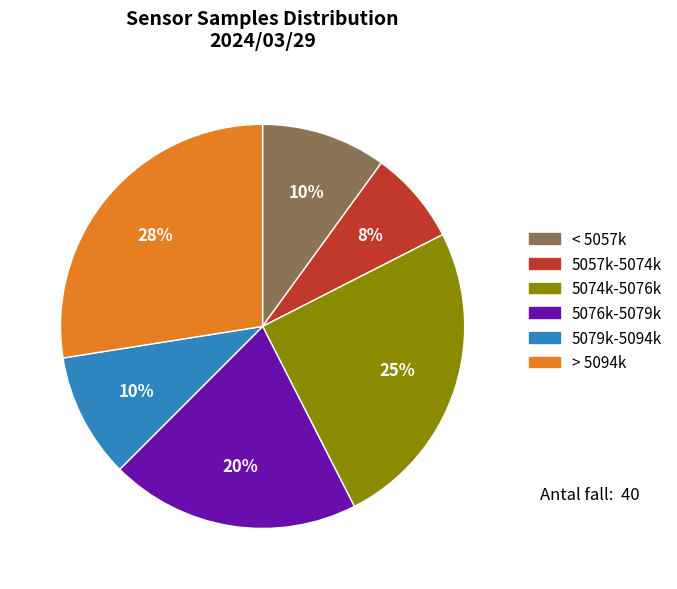

Is there a majority slice in this chart?

No